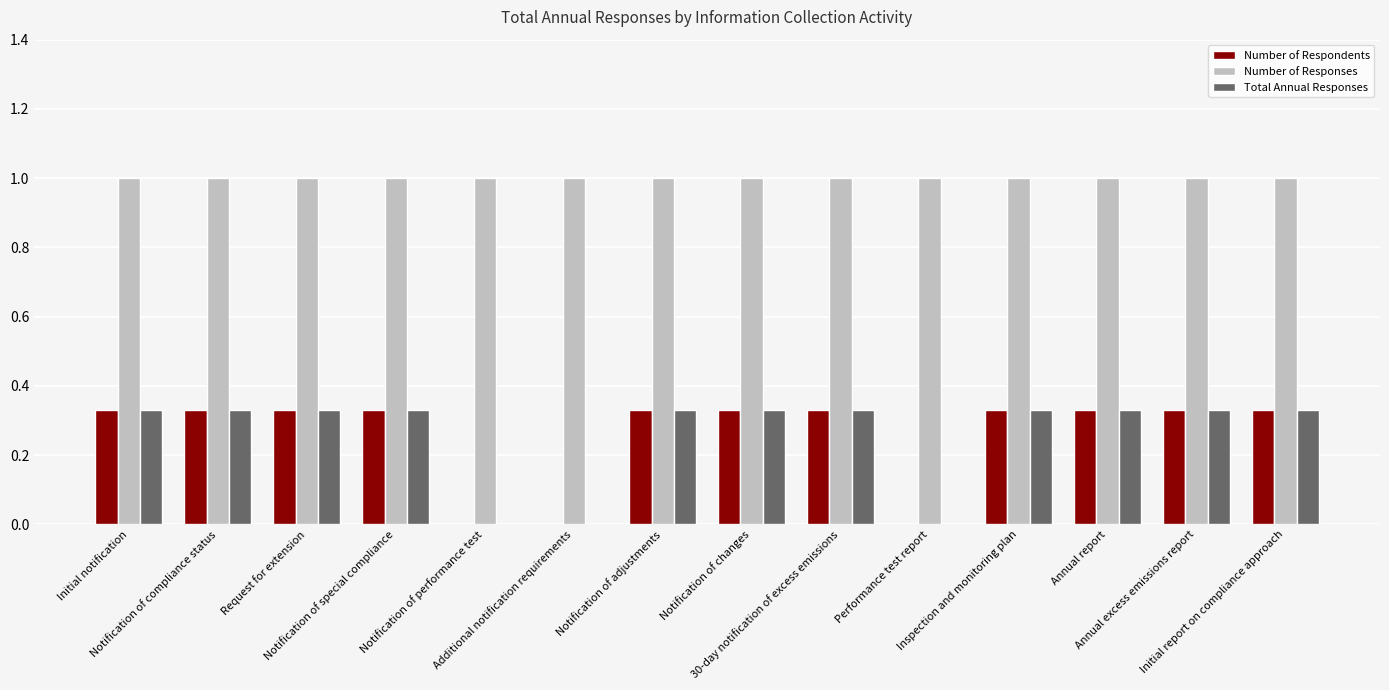

What is the sum of all Total Annual Responses values?

3.6